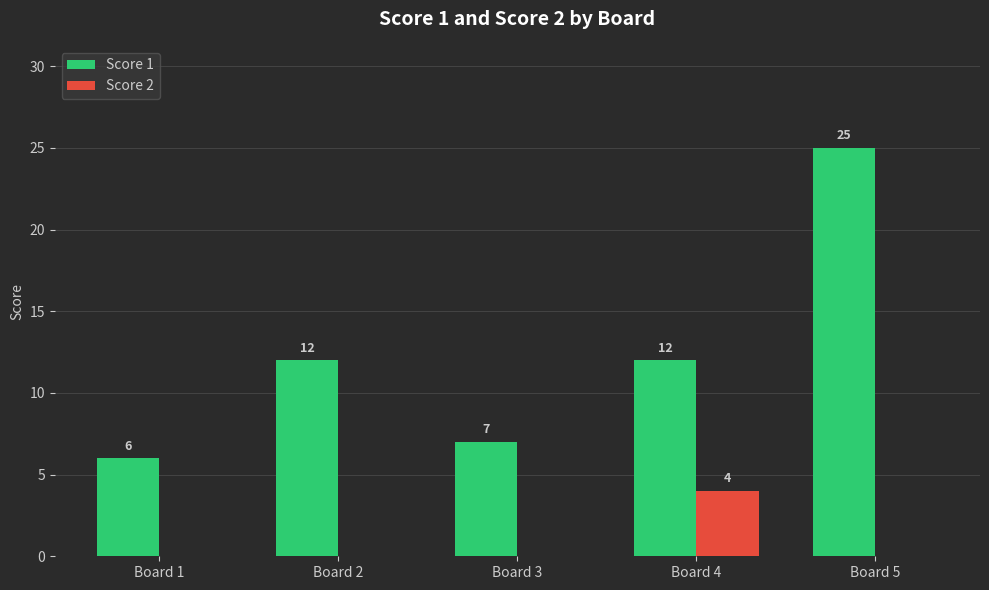

What is the sum of the Score 2 values at Board 4 and Board 5?

4